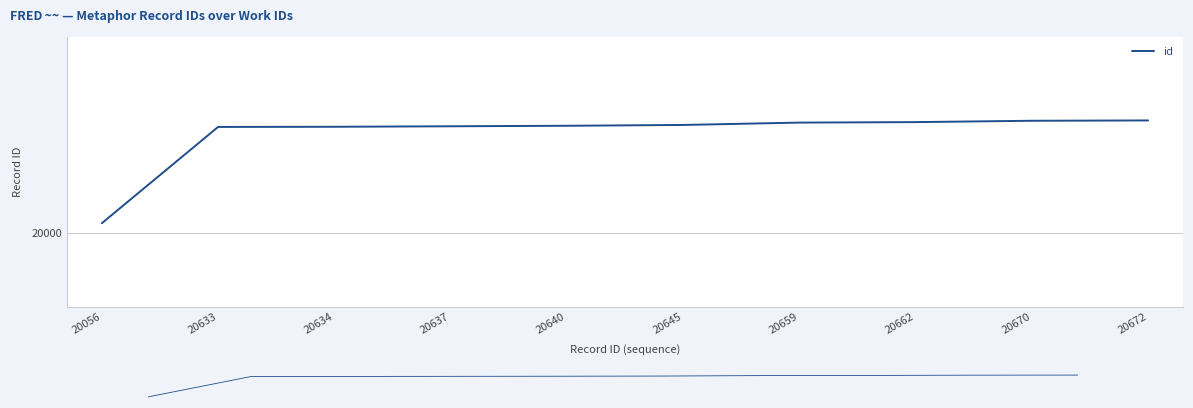

Does the chart display data point markers on the line(s)?

No